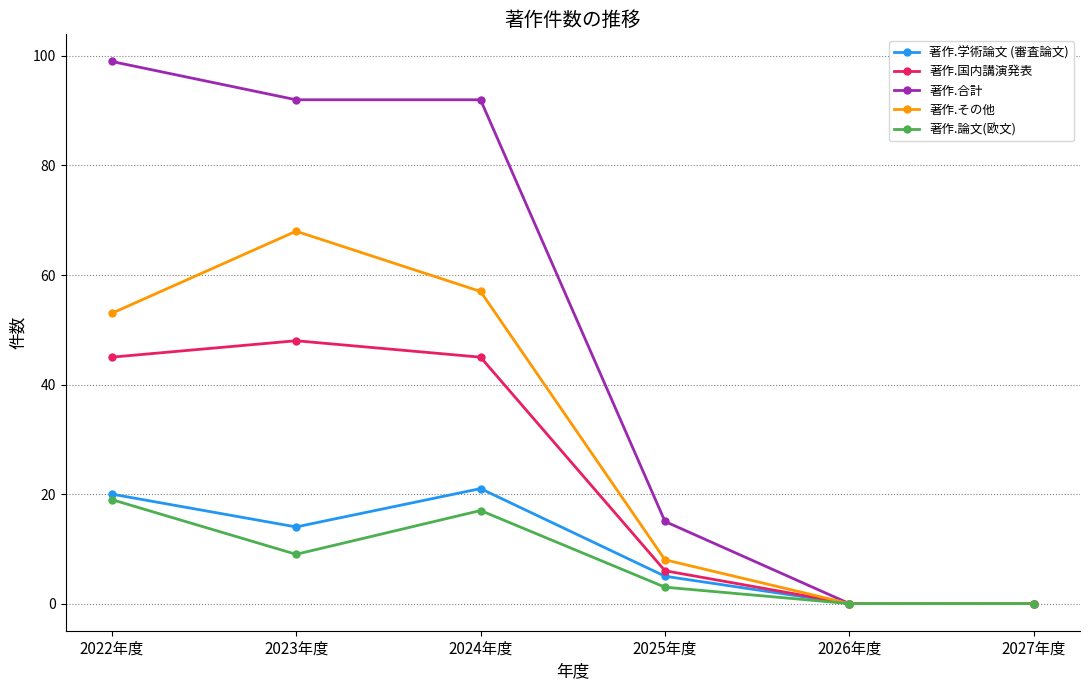

Reading left to right, list all the values displayed in this chart.

著作.学術論文 (審査論文): 20	14	21	5	0	0
著作.国内講演発表: 45	48	45	6	0	0
著作.合計: 99	92	92	15	0	0
著作.その他: 53	68	57	8	0	0
著作.論文(欧文): 19	9	17	3	0	0